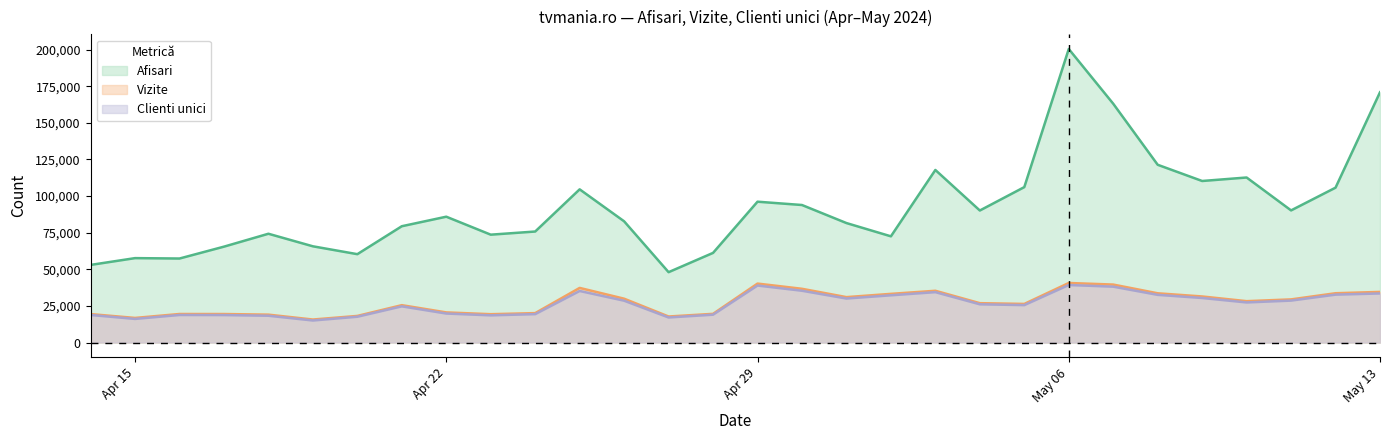

Which series has the largest range (max minus min)?

Afisari